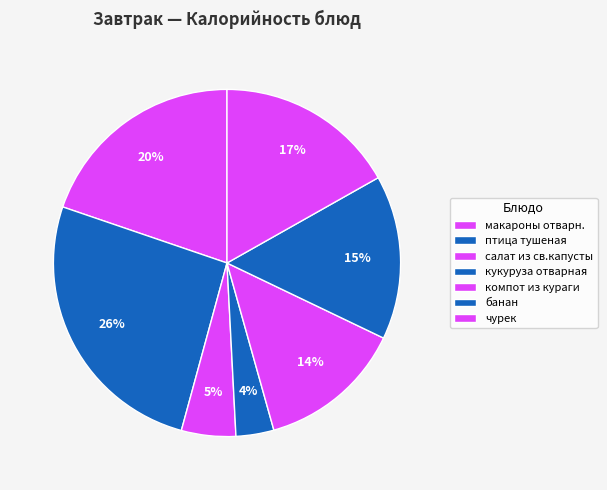

Do чурек and макароны отварн. together represent more than half of the pie?

No